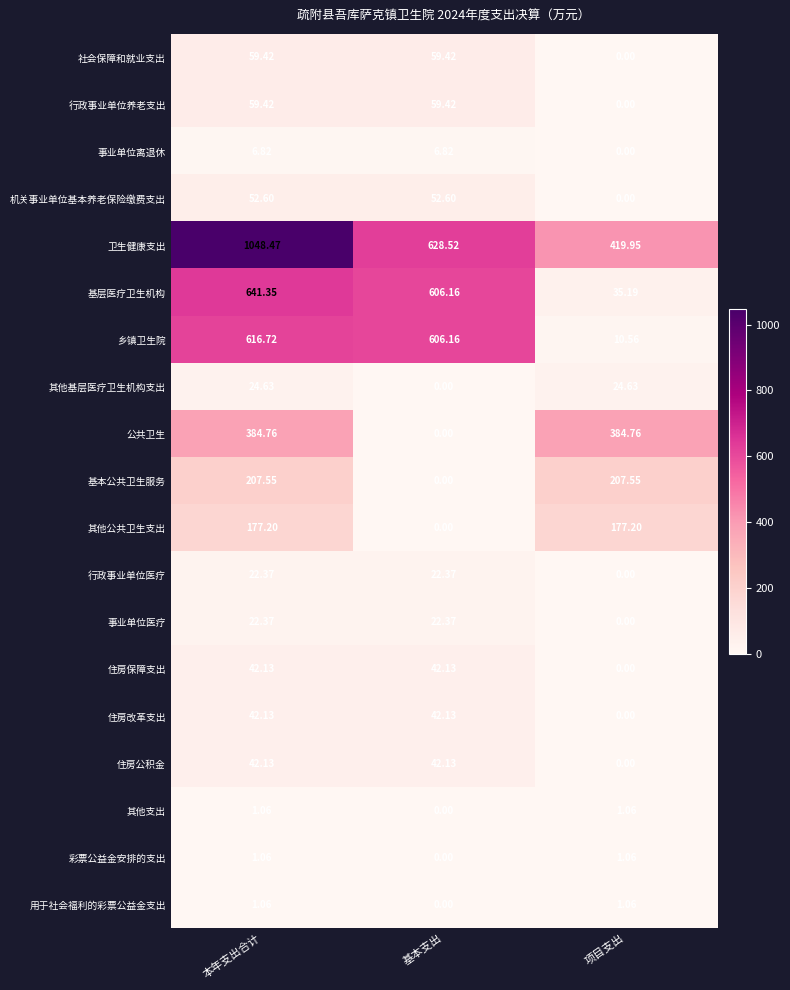

At which label is 卫生健康支出 closest to 734?

基本支出